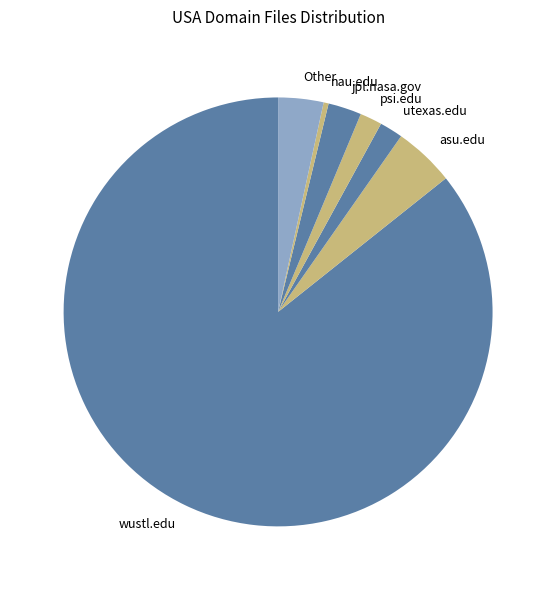

Between wustl.edu and psi.edu, which is larger?

wustl.edu